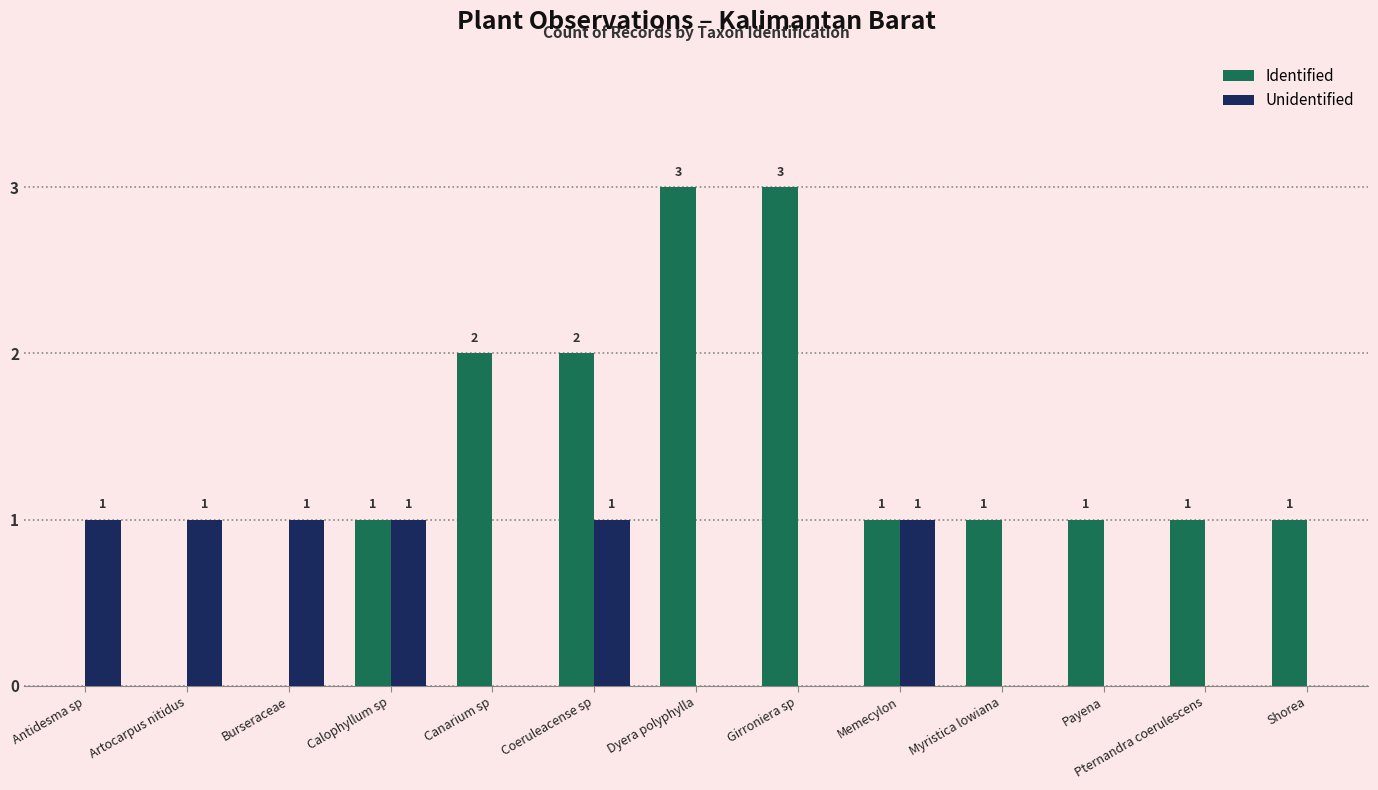

What is the maximum value for Identified?

3